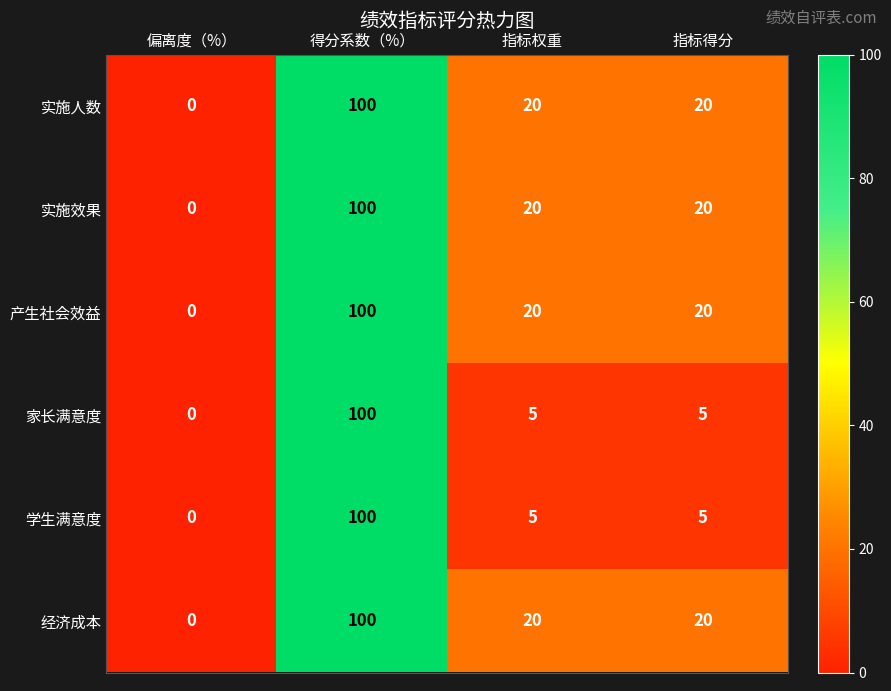

True or false: 家长满意度 has a value of 3 at 指标权重.

False